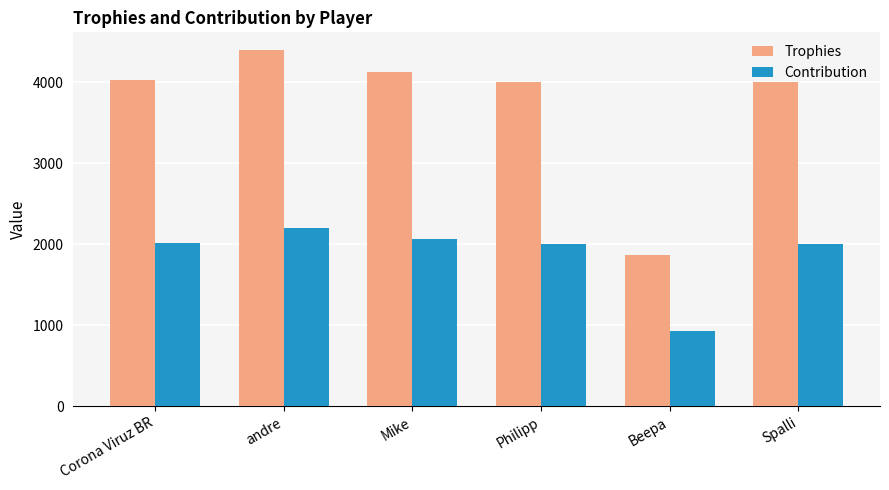

What value does the Contribution series have at Mike, to the nearest 10?

2060